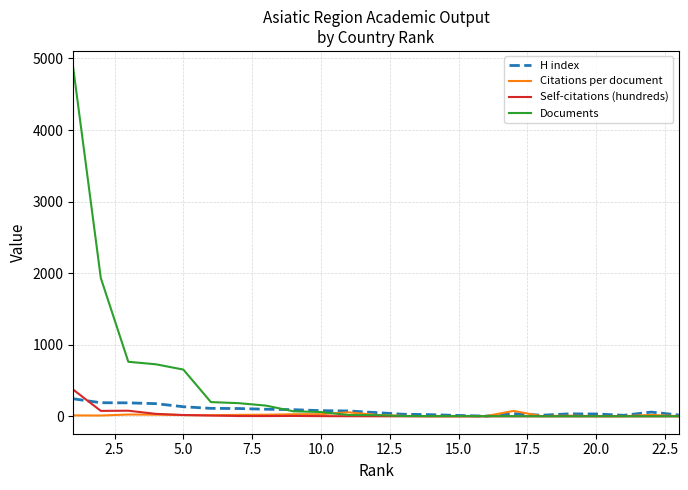

What is the difference between the second highest and minimum values in the Documents series?

1932.0